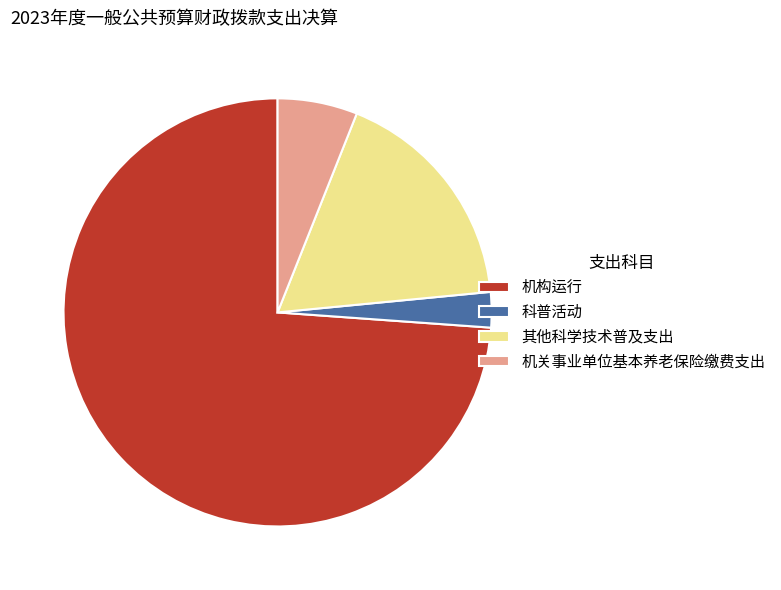

Between 其他科学技术普及支出 and 机构运行, which is larger?

机构运行